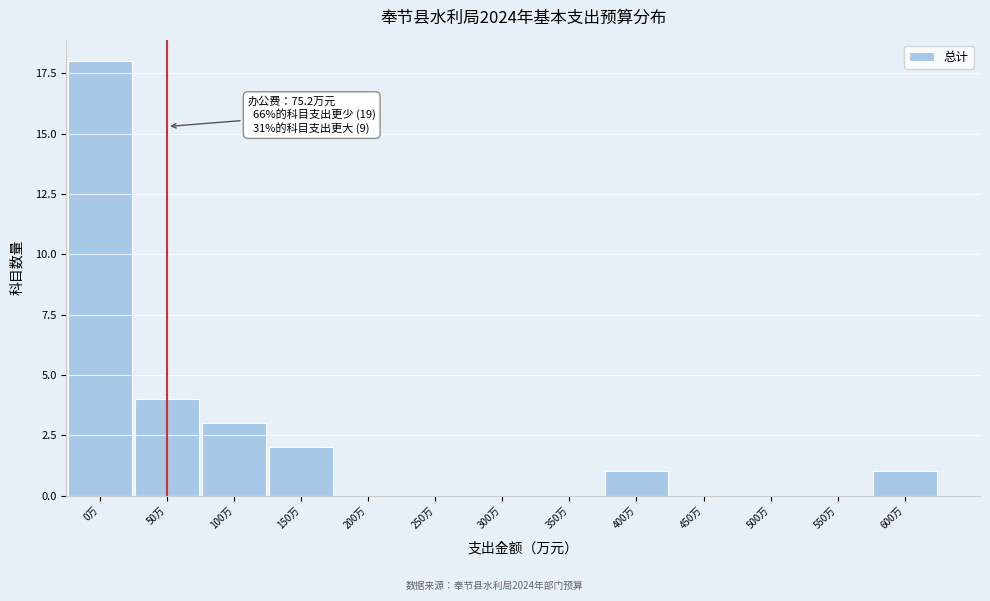

Reading left to right, extract all data points from this chart.

0万=18	50万=4	100万=3	150万=2	200万=0	250万=0	300万=0	350万=0	400万=1	450万=0	500万=0	550万=0	600万=1